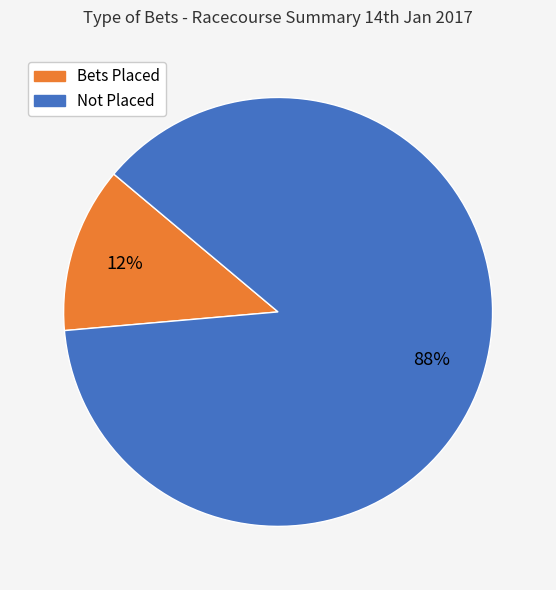

To the nearest percent, what is the average slice percentage?

50%